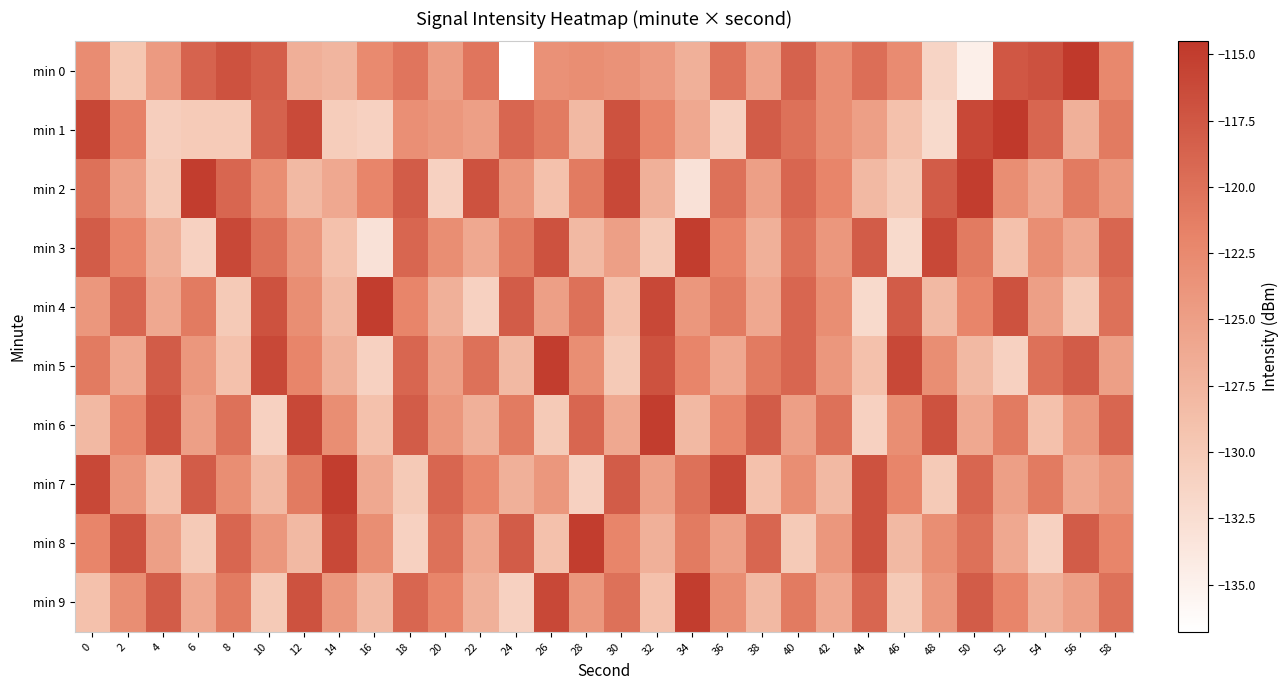

Reading left to right, list all the values displayed in this chart.

min 0: 0=-122.8	2=-129.6	4=-124.4	6=-118.8	8=-117.0	10=-118.3	12=-126.9	14=-127.6	16=-122.5	18=-120.5	20=-124.7	22=-120.5	24=-136.8	26=-123.3	28=-123.0	30=-123.5	32=-124.3	34=-127.0	36=-120.1	38=-125.5	40=-118.6	42=-122.9	44=-119.8	46=-122.8	48=-131.3	50=-134.7	52=-117.5	54=-116.9	56=-114.5	58=-122.3
min 1: 0=-115.9	2=-121.6	4=-130.5	6=-130.1	8=-130.1	10=-118.6	12=-116.3	14=-130.4	16=-131.0	18=-123.1	20=-124.0	22=-125.0	24=-119.0	26=-121.0	28=-128.0	30=-117.0	32=-122.0	34=-126.0	36=-131.0	38=-118.0	40=-120.0	42=-123.0	44=-125.0	46=-129.0	48=-132.0	50=-116.0	52=-114.0	54=-119.0	56=-127.0	58=-121.0
min 2: 0=-120.0	2=-125.0	4=-130.0	6=-115.0	8=-119.0	10=-123.0	12=-128.0	14=-126.0	16=-122.0	18=-118.0	20=-131.0	22=-117.0	24=-124.0	26=-129.0	28=-121.0	30=-116.0	32=-127.0	34=-133.0	36=-120.0	38=-125.0	40=-119.0	42=-122.0	44=-128.0	46=-130.0	48=-118.0	50=-115.0	52=-123.0	54=-126.0	56=-121.0	58=-124.0
min 3: 0=-118.0	2=-122.0	4=-127.0	6=-131.0	8=-116.0	10=-120.0	12=-124.0	14=-129.0	16=-133.0	18=-119.0	20=-123.0	22=-126.0	24=-121.0	26=-117.0	28=-128.0	30=-125.0	32=-130.0	34=-115.0	36=-122.0	38=-127.0	40=-120.0	42=-124.0	44=-118.0	46=-132.0	48=-116.0	50=-121.0	52=-129.0	54=-123.0	56=-126.0	58=-119.0
min 4: 0=-124.0	2=-119.0	4=-126.0	6=-121.0	8=-130.0	10=-117.0	12=-123.0	14=-128.0	16=-115.0	18=-122.0	20=-127.0	22=-131.0	24=-118.0	26=-125.0	28=-120.0	30=-129.0	32=-116.0	34=-124.0	36=-121.0	38=-126.0	40=-119.0	42=-123.0	44=-132.0	46=-118.0	48=-128.0	50=-122.0	52=-117.0	54=-125.0	56=-130.0	58=-120.0
min 5: 0=-121.0	2=-126.0	4=-118.0	6=-124.0	8=-129.0	10=-116.0	12=-122.0	14=-127.0	16=-131.0	18=-119.0	20=-125.0	22=-120.0	24=-128.0	26=-115.0	28=-123.0	30=-130.0	32=-117.0	34=-122.0	36=-126.0	38=-121.0	40=-119.0	42=-124.0	44=-129.0	46=-116.0	48=-123.0	50=-128.0	52=-131.0	54=-120.0	56=-118.0	58=-125.0
min 6: 0=-128.0	2=-122.0	4=-117.0	6=-125.0	8=-120.0	10=-131.0	12=-116.0	14=-123.0	16=-129.0	18=-118.0	20=-124.0	22=-127.0	24=-121.0	26=-130.0	28=-119.0	30=-126.0	32=-115.0	34=-128.0	36=-122.0	38=-118.0	40=-125.0	42=-120.0	44=-131.0	46=-123.0	48=-117.0	50=-126.0	52=-121.0	54=-129.0	56=-124.0	58=-119.0
min 7: 0=-116.0	2=-124.0	4=-129.0	6=-118.0	8=-123.0	10=-128.0	12=-121.0	14=-115.0	16=-126.0	18=-130.0	20=-119.0	22=-122.0	24=-127.0	26=-124.0	28=-131.0	30=-118.0	32=-125.0	34=-120.0	36=-116.0	38=-129.0	40=-123.0	42=-128.0	44=-117.0	46=-122.0	48=-130.0	50=-119.0	52=-125.0	54=-121.0	56=-126.0	58=-124.0
min 8: 0=-122.0	2=-117.0	4=-125.0	6=-130.0	8=-119.0	10=-124.0	12=-128.0	14=-116.0	16=-123.0	18=-131.0	20=-120.0	22=-126.0	24=-118.0	26=-129.0	28=-115.0	30=-122.0	32=-127.0	34=-121.0	36=-125.0	38=-119.0	40=-130.0	42=-124.0	44=-117.0	46=-128.0	48=-123.0	50=-120.0	52=-126.0	54=-131.0	56=-118.0	58=-122.0
min 9: 0=-129.0	2=-123.0	4=-118.0	6=-126.0	8=-121.0	10=-130.0	12=-117.0	14=-124.0	16=-128.0	18=-119.0	20=-122.0	22=-127.0	24=-131.0	26=-116.0	28=-124.0	30=-120.0	32=-129.0	34=-115.0	36=-123.0	38=-128.0	40=-121.0	42=-126.0	44=-119.0	46=-130.0	48=-124.0	50=-118.0	52=-122.0	54=-127.0	56=-125.0	58=-120.0